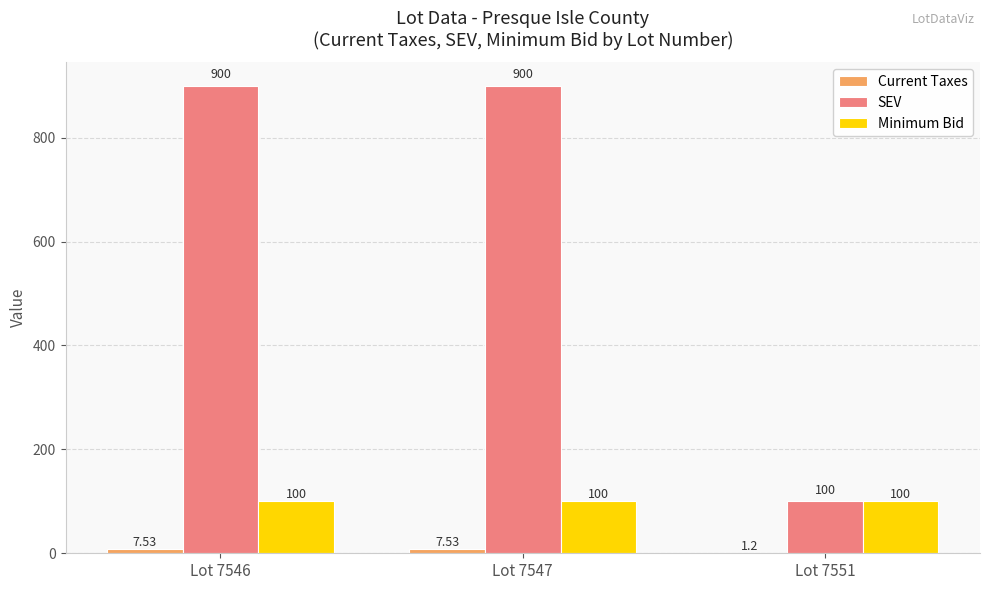

Between Lot 7547 and Lot 7551, which series saw the biggest shift?

SEV